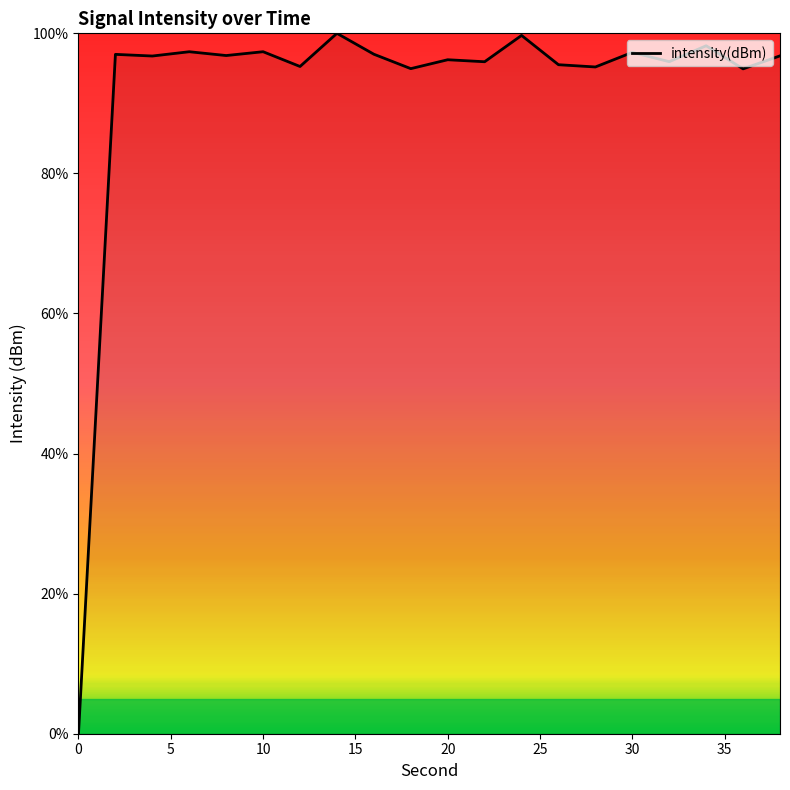

What is the greatest value displayed?

100.0